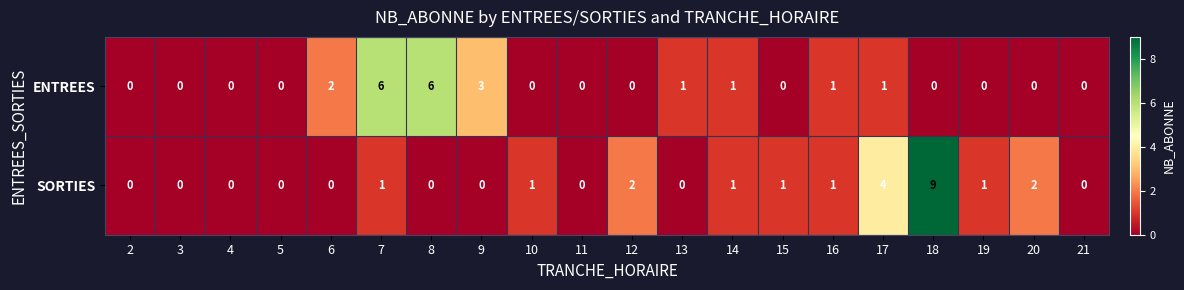

List the series in order of their overall mean, lowest first.

ENTREES, SORTIES